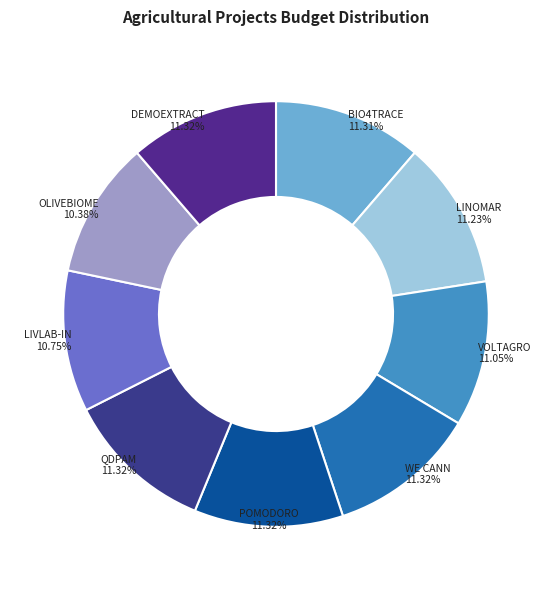

To the nearest percent, what is the difference between the largest and smallest slice percentages?

1%